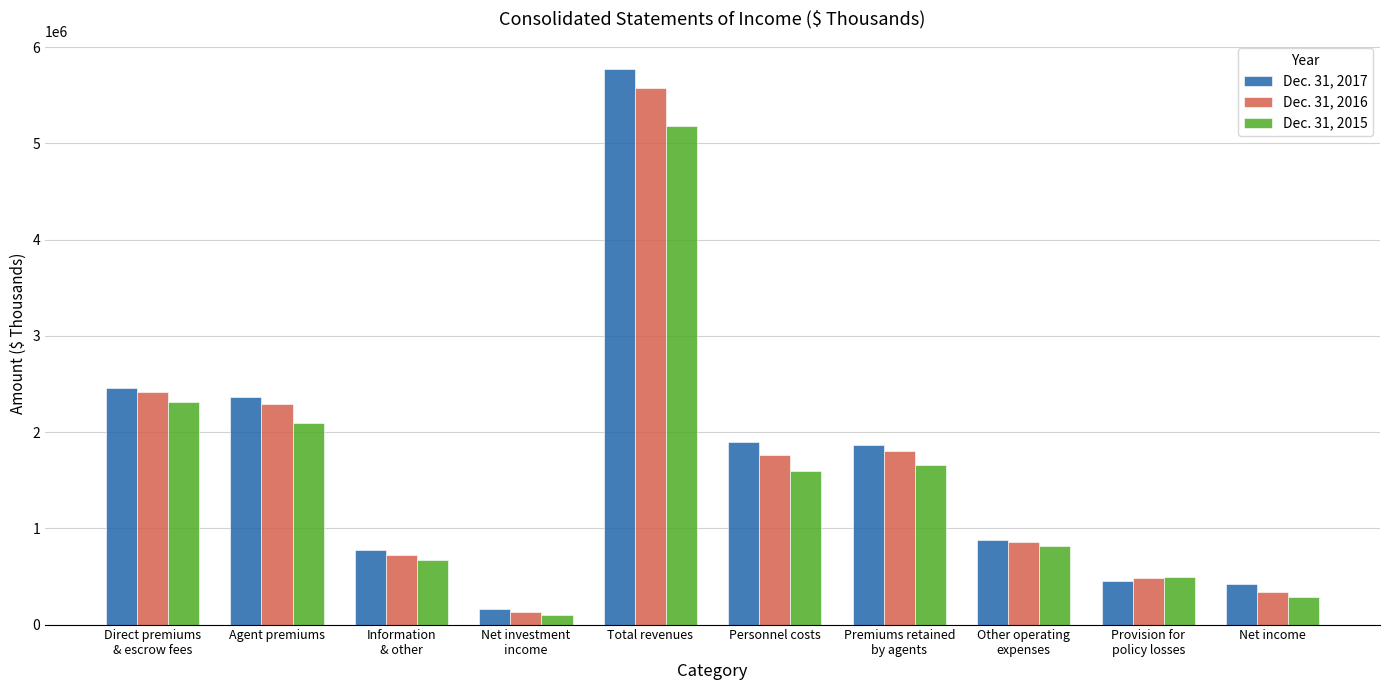

Rank the series at Total revenues from highest to lowest value.

Dec. 31, 2017, Dec. 31, 2016, Dec. 31, 2015